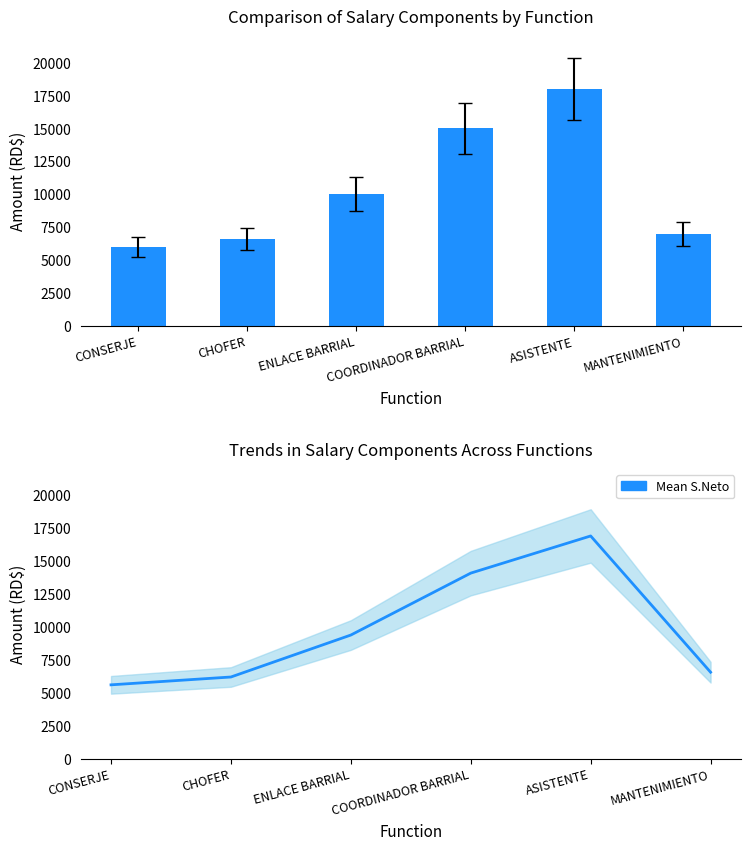

List the series in order of their overall mean, lowest first.

Mean S.Neto, S.Bruto